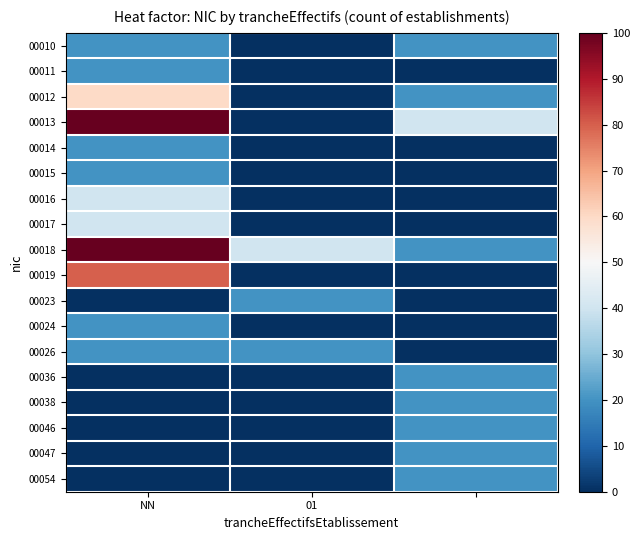

Which category has the lowest value across all series?

01